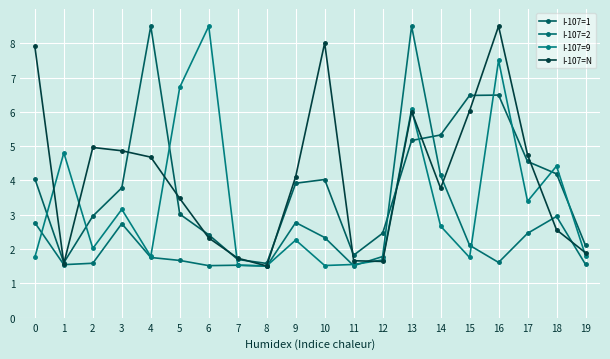

At which category does I-107=1 reach its first local peak?

4